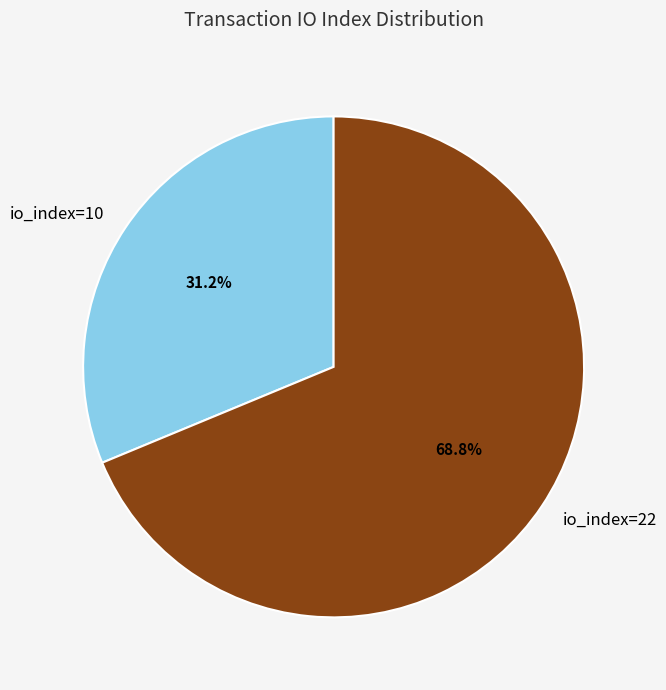

Is it true that io_index=22 is 60% of the pie?

False